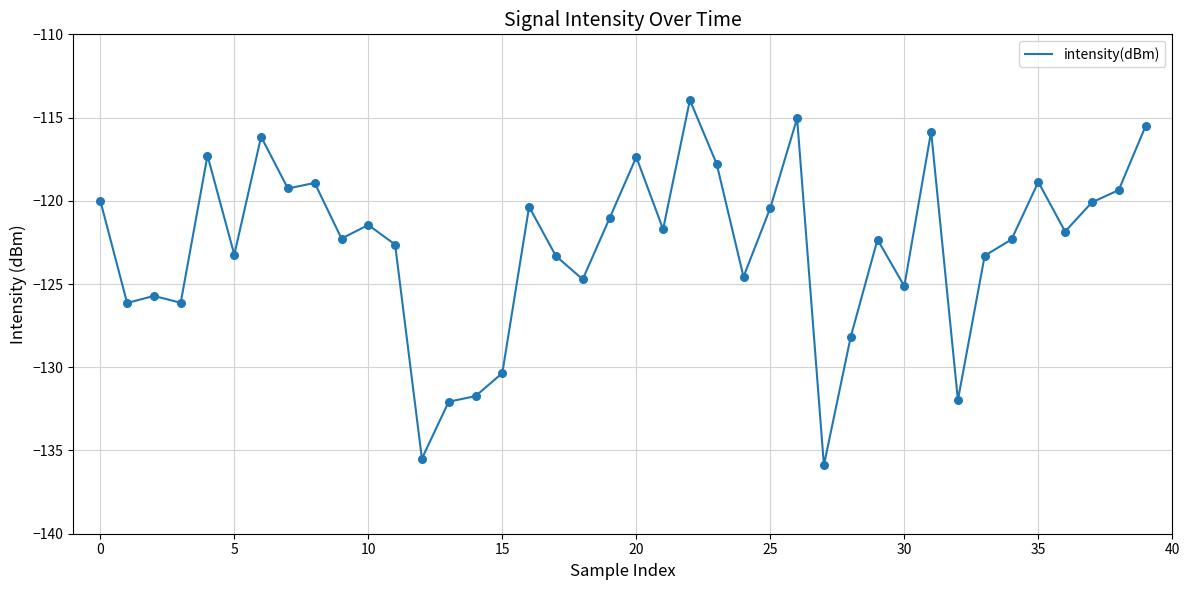

What is the smallest value displayed?

-135.9